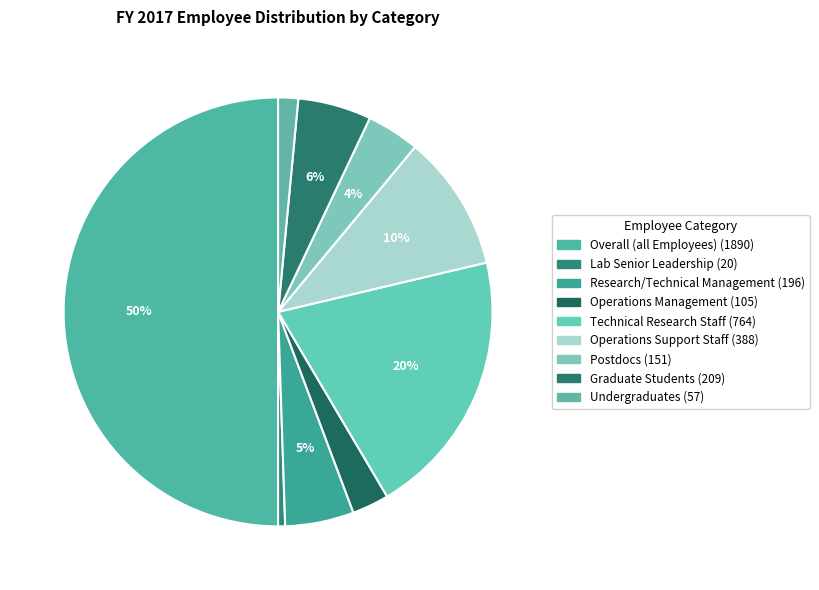

How many segments does this pie chart have?

9